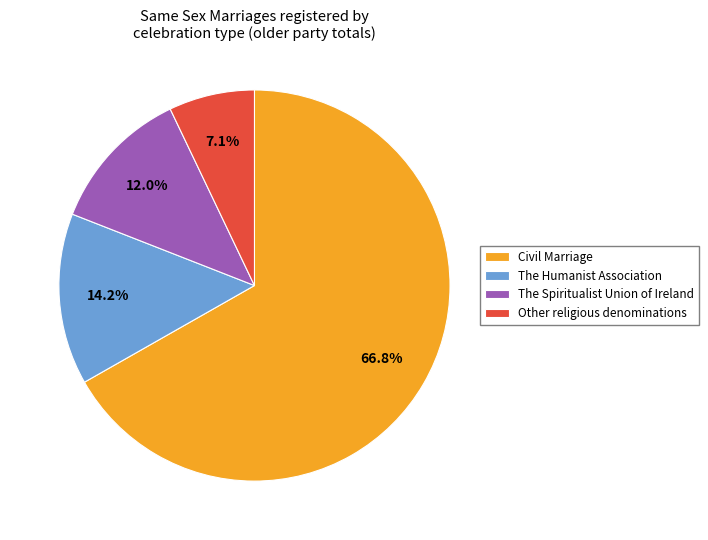

Is the sum of Civil Marriage and The Humanist Association greater than half?

Yes